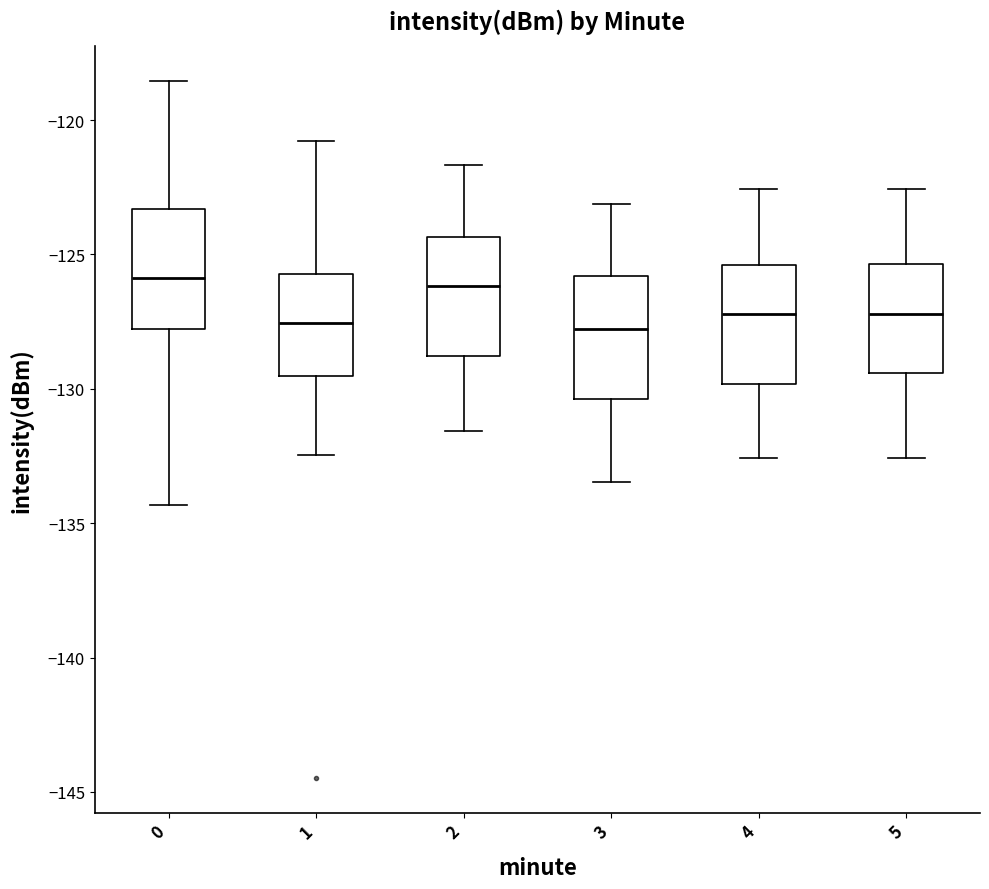

Reading left to right, transcribe this box plot: for each box, give where its median line is, the range the box spans, and where its two whiskers end, as read against the y-axis. The values are not printed on the chart, so give them approximately, as read against the axis.

0: median -126.0, box -128.0 to -123.5, whiskers -134.5 to -118.5
1: median -127.5, box -129.5 to -125.5, whiskers -132.5 to -121.0
2: median -126.0, box -129.0 to -124.5, whiskers -131.5 to -121.5
3: median -128.0, box -130.5 to -126.0, whiskers -133.5 to -123.0
4: median -127.0, box -130.0 to -125.5, whiskers -132.5 to -122.5
5: median -127.0, box -129.5 to -125.5, whiskers -132.5 to -122.5